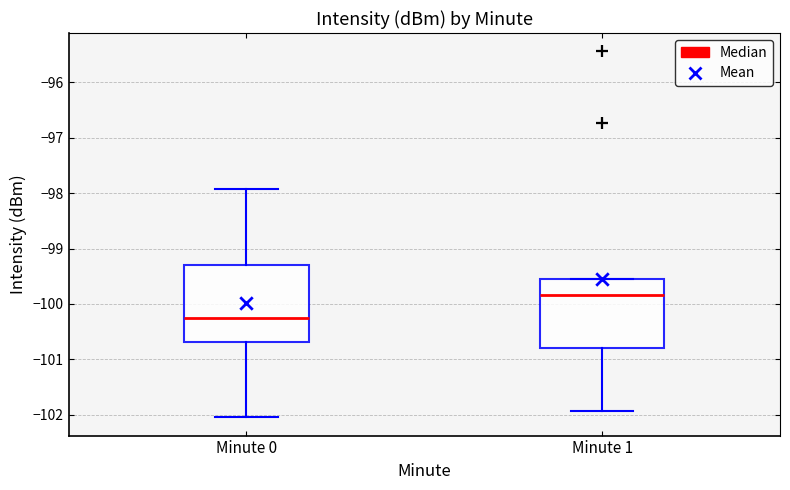

Reading left to right, transcribe this box plot: for each box, give where its median line is, the range the box spans, and where its two whiskers end, as read against the y-axis. The values are not printed on the chart, so give them approximately, as read against the axis.

Minute 0: median -100.2, box -100.7 to -99.3, whiskers -102.0 to -97.9
Minute 1: median -99.8, box -100.8 to -99.6, whiskers -101.9 to -99.6